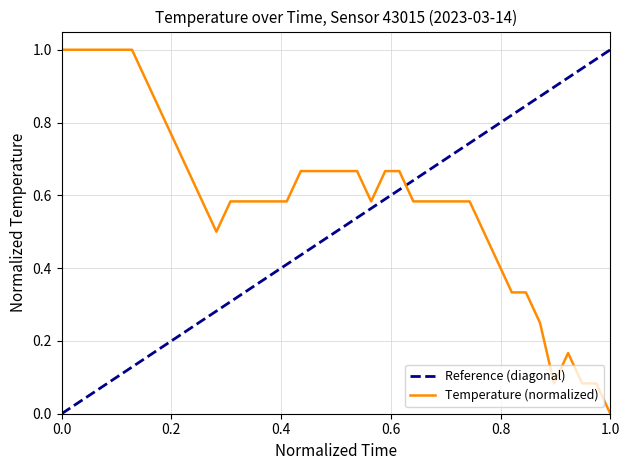

The Temperature (normalized) series shows 0.4 at 0.0. True or false?

False